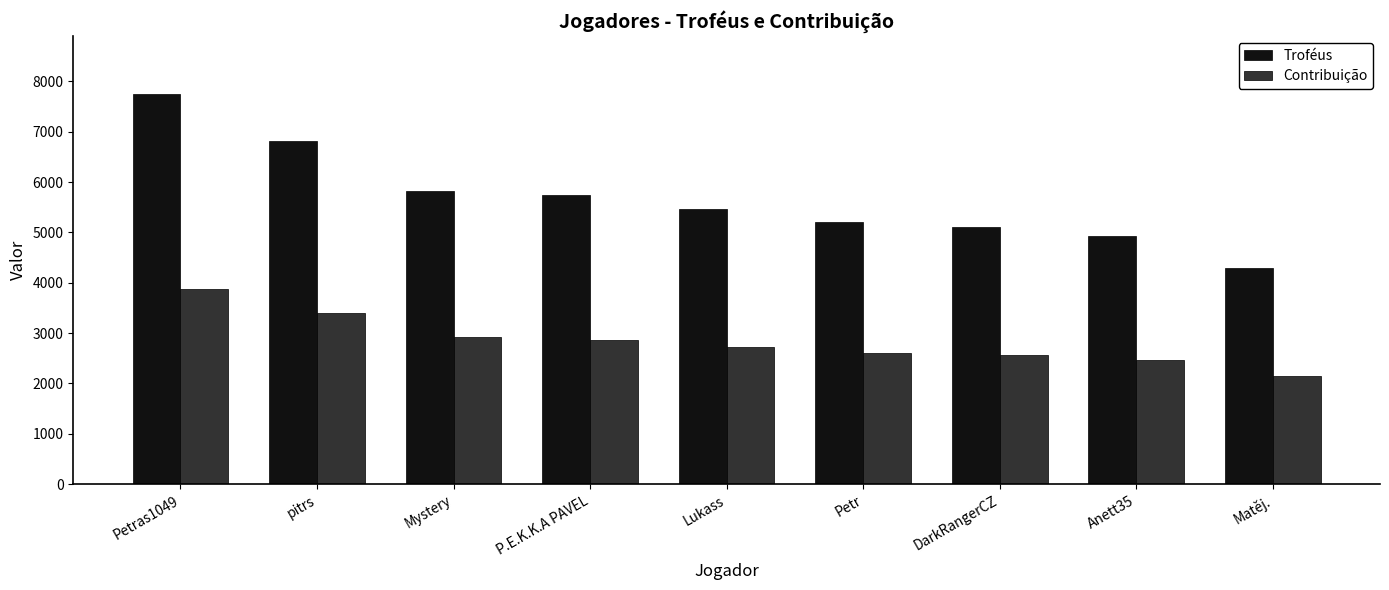

What is the total value across all series at Petras1049?

11607